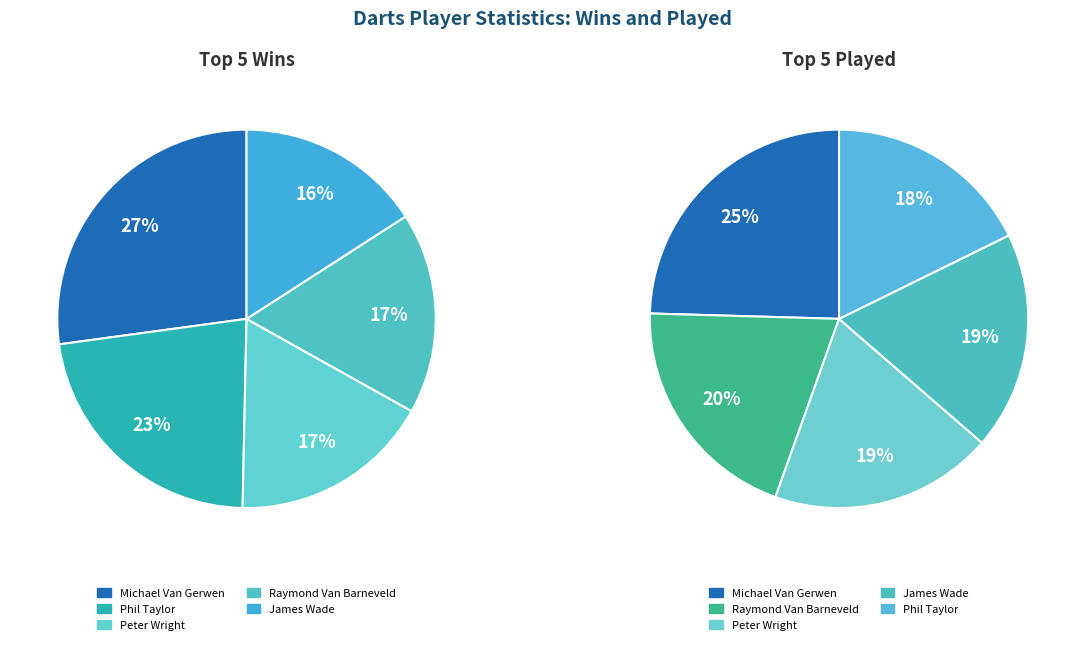

Is there any slice that represents more than half of the pie?

No